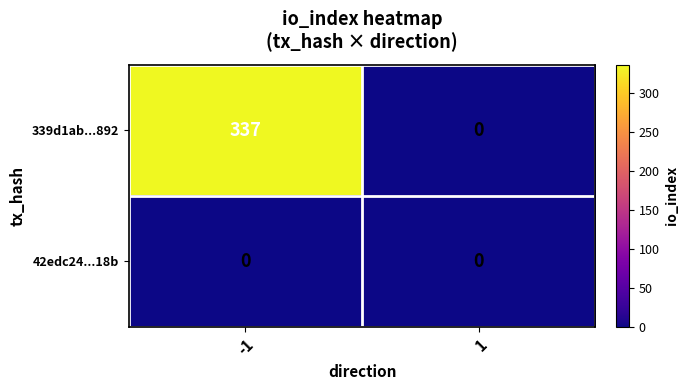

How many data points in 339d1ab...892 are less than 337?

1